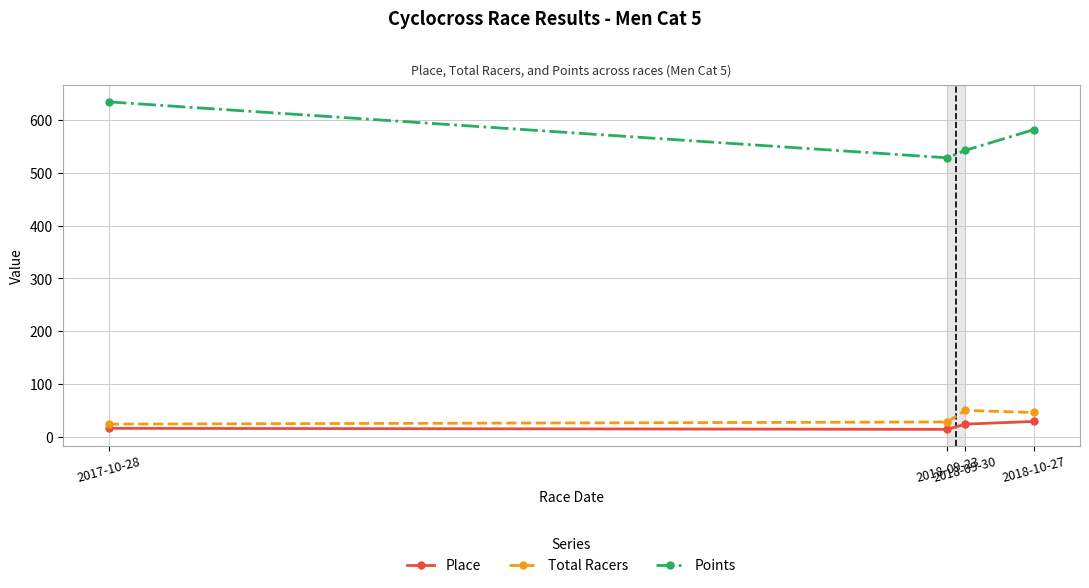

Where does the Total Racers series first go above 46?

2018-09-30